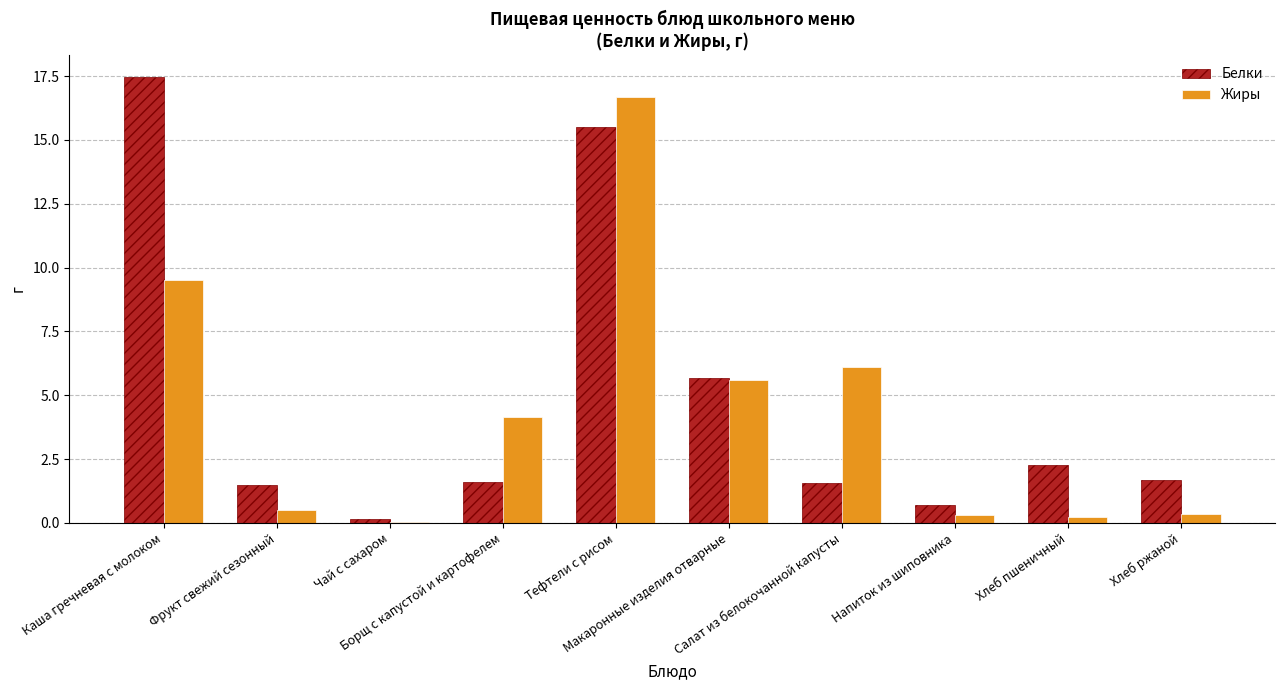

Where does the Белки series first go above 1?

Каша гречневая с молоком